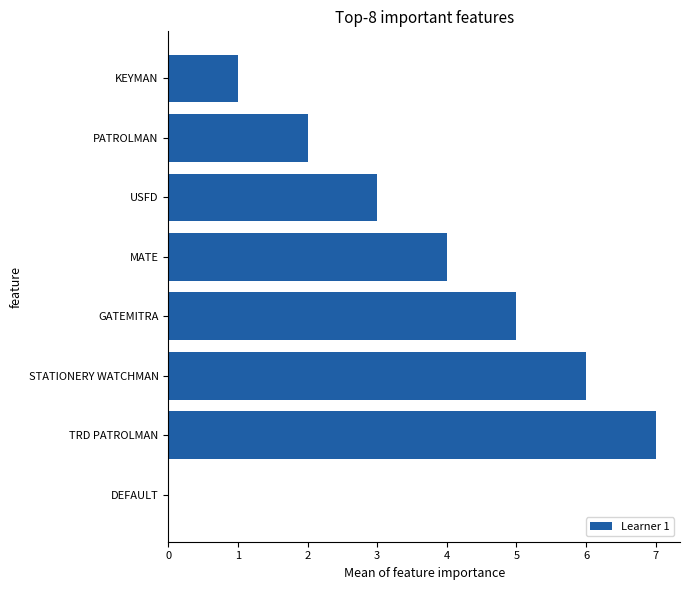

What is the maximum value shown in the chart?

7